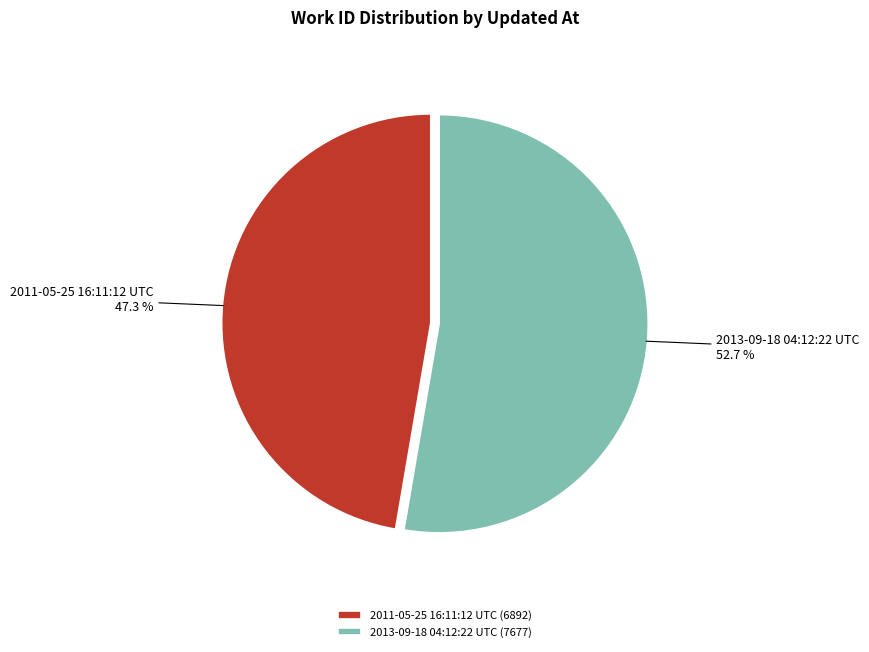

Which slice is the smallest?

2011-05-25 16:11:12 UTC